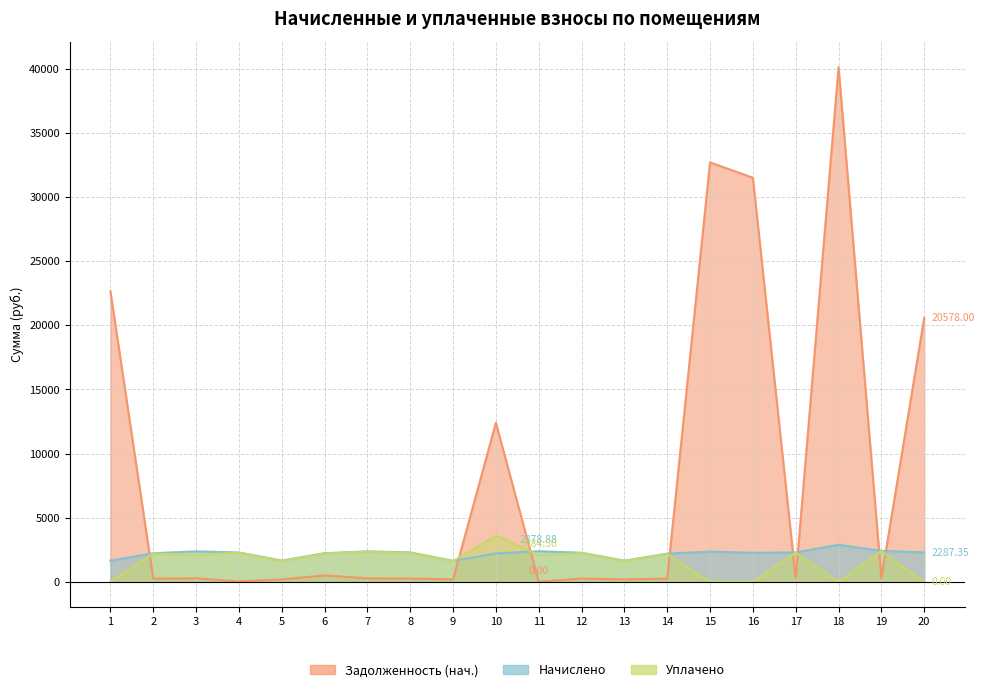

Between which two adjacent categories do Задолженность (нач.) and Уплачено first intersect?

1 and 2